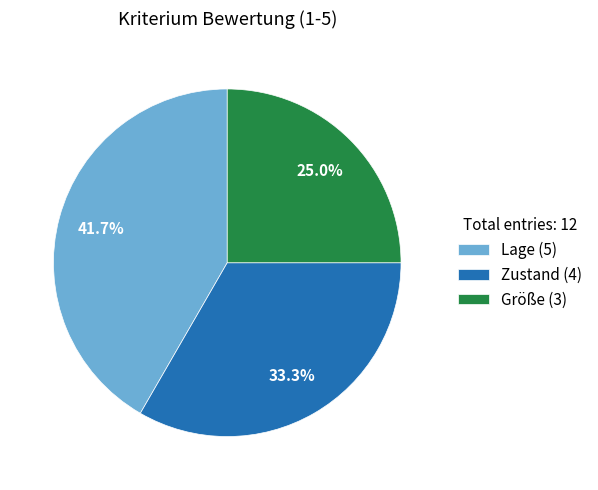

Which category has the biggest portion of the pie?

Lage